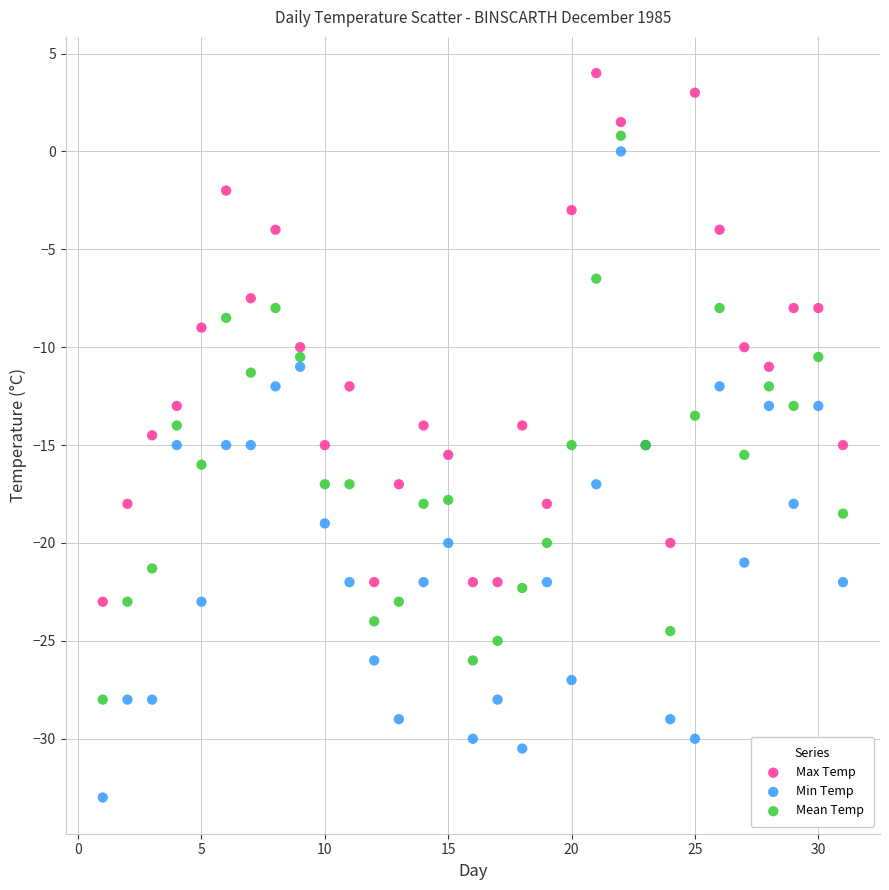

What are all the series names shown in the legend?

Max Temp, Min Temp, Mean Temp